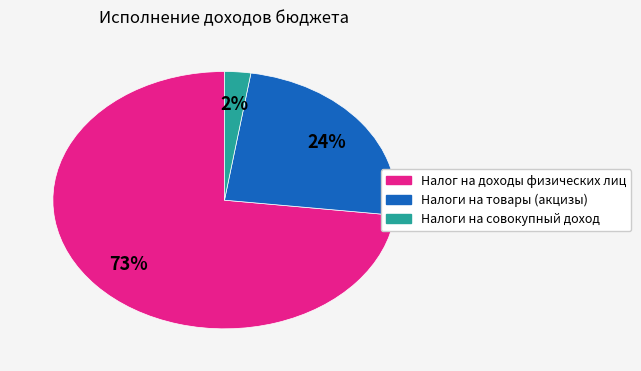

Between Налоги на товары (акцизы) and Налог на доходы физических лиц, which is larger?

Налог на доходы физических лиц